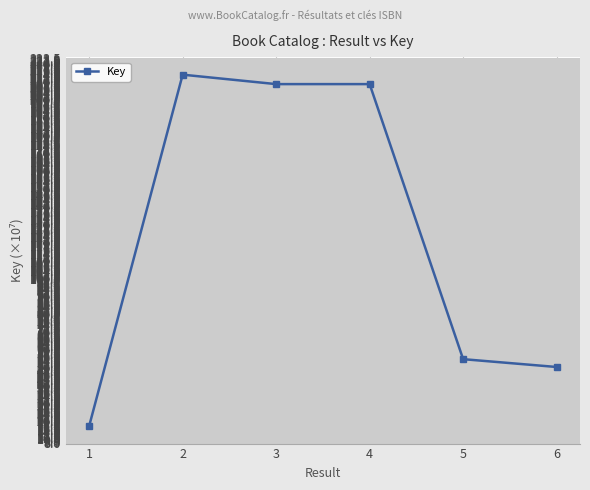

True or false: the data shows 303.2 at 3.

False